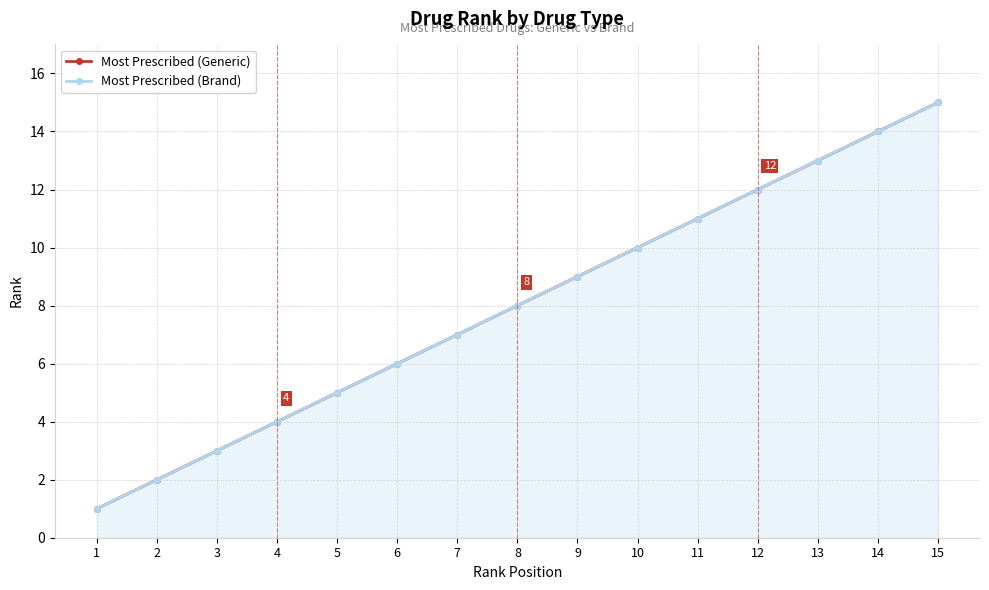

Reading left to right, list all the values displayed in this chart.

Most Prescribed (Generic): 1=1	2=2	3=3	4=4	5=5	6=6	7=7	8=8	9=9	10=10	11=11	12=12	13=13	14=14	15=15
Most Prescribed (Brand): 1=1	2=2	3=3	4=4	5=5	6=6	7=7	8=8	9=9	10=10	11=11	12=12	13=13	14=14	15=15